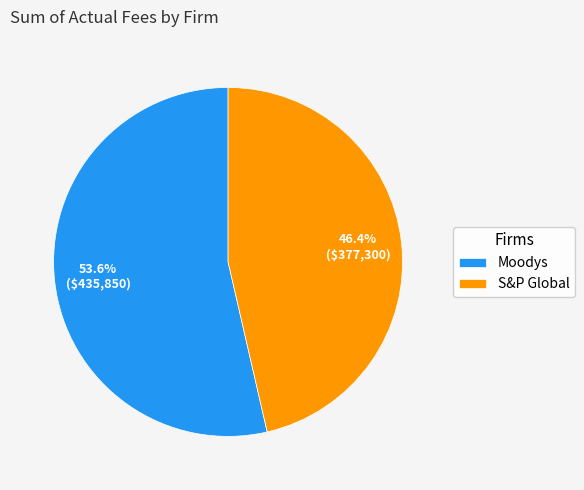

Which category has the smallest portion of the pie?

S&P Global